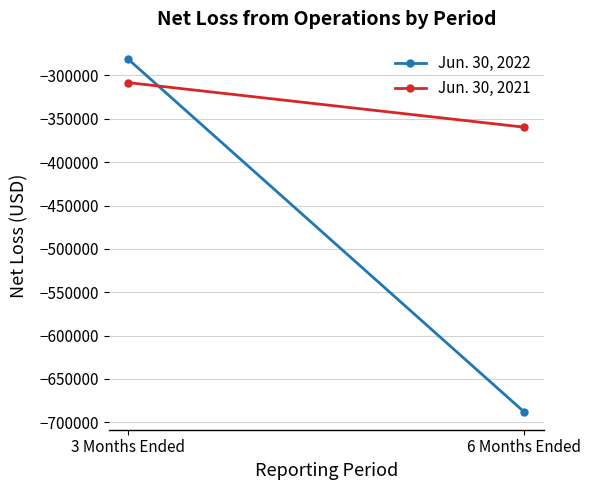

Which category has the highest value across all series?

3 Months Ended